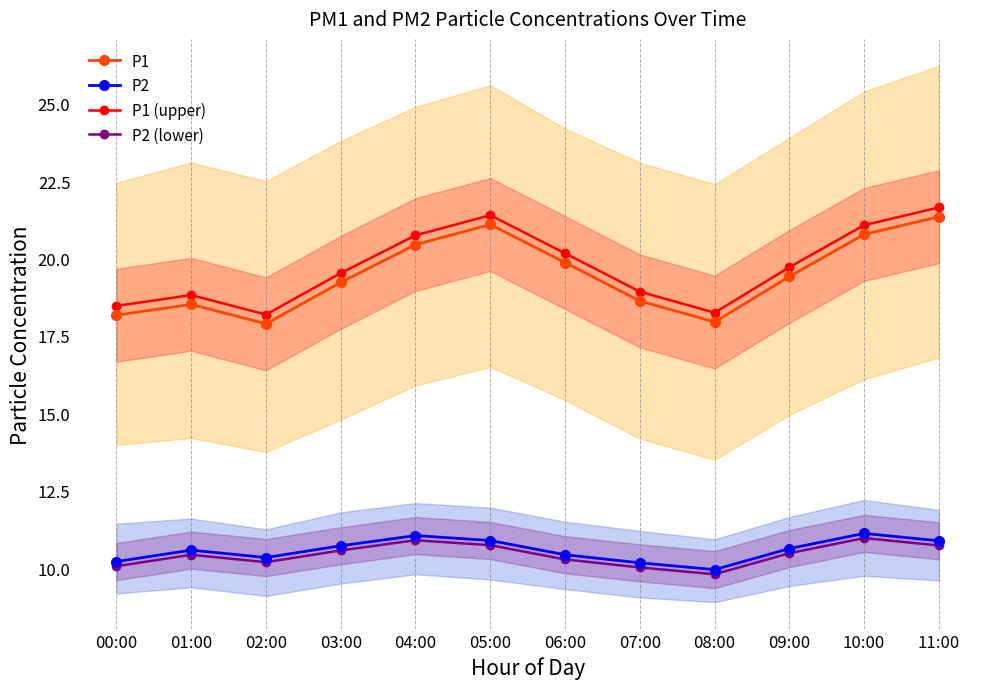

At which label does P2 reach its minimum?

08:00